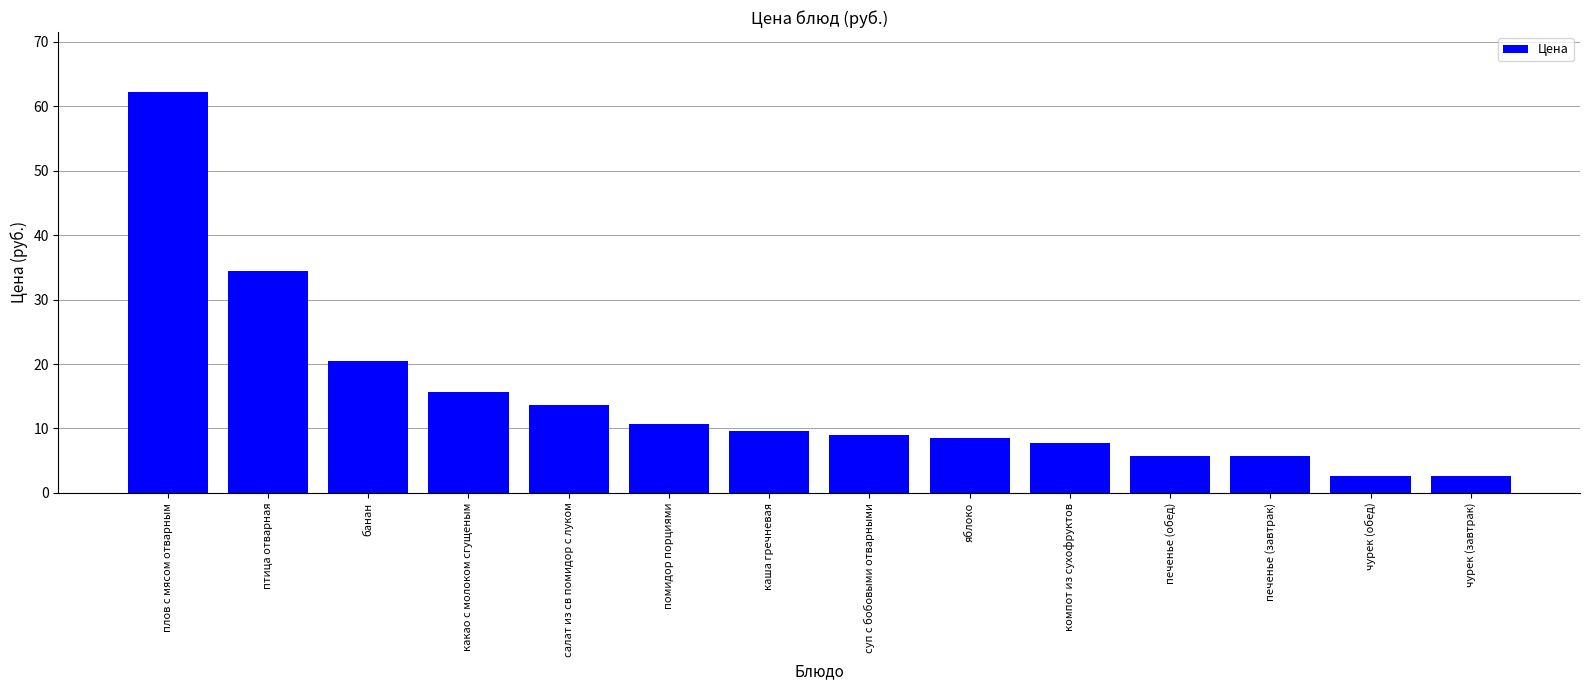

What is the difference between the second highest and minimum values?

31.8